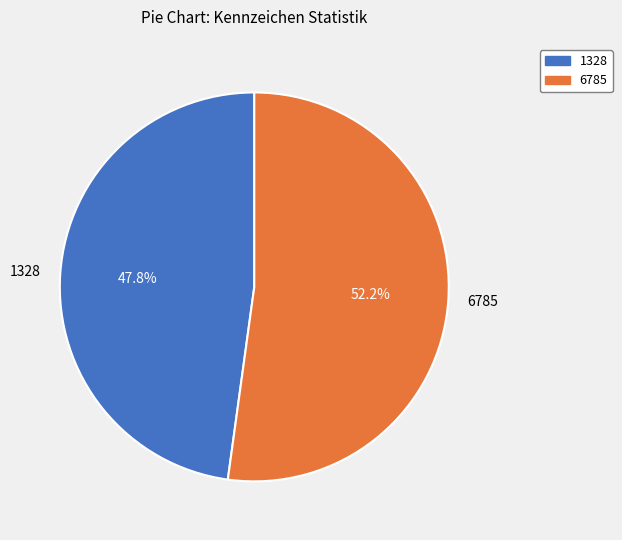

How much of the chart is everything except 6785?

47.8%